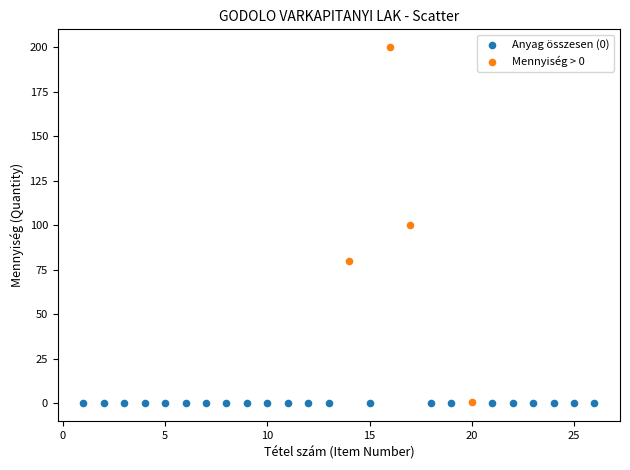

Which series reaches the maximum Y coordinate?

Mennyiség > 0